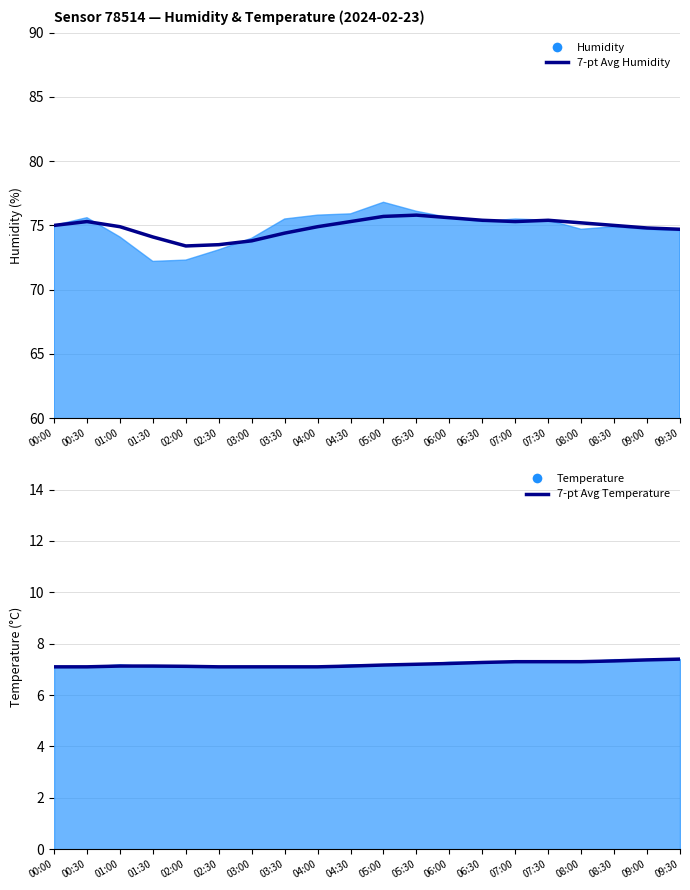

At which label does 7-pt Avg Temperature reach its peak?

09:30